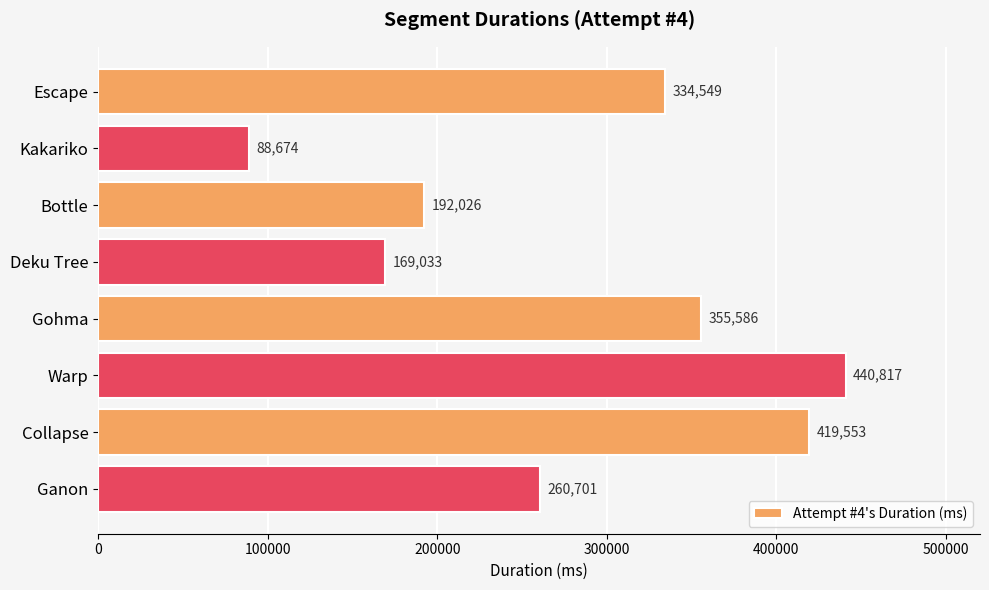

What is the difference between the maximum and minimum values?

352143